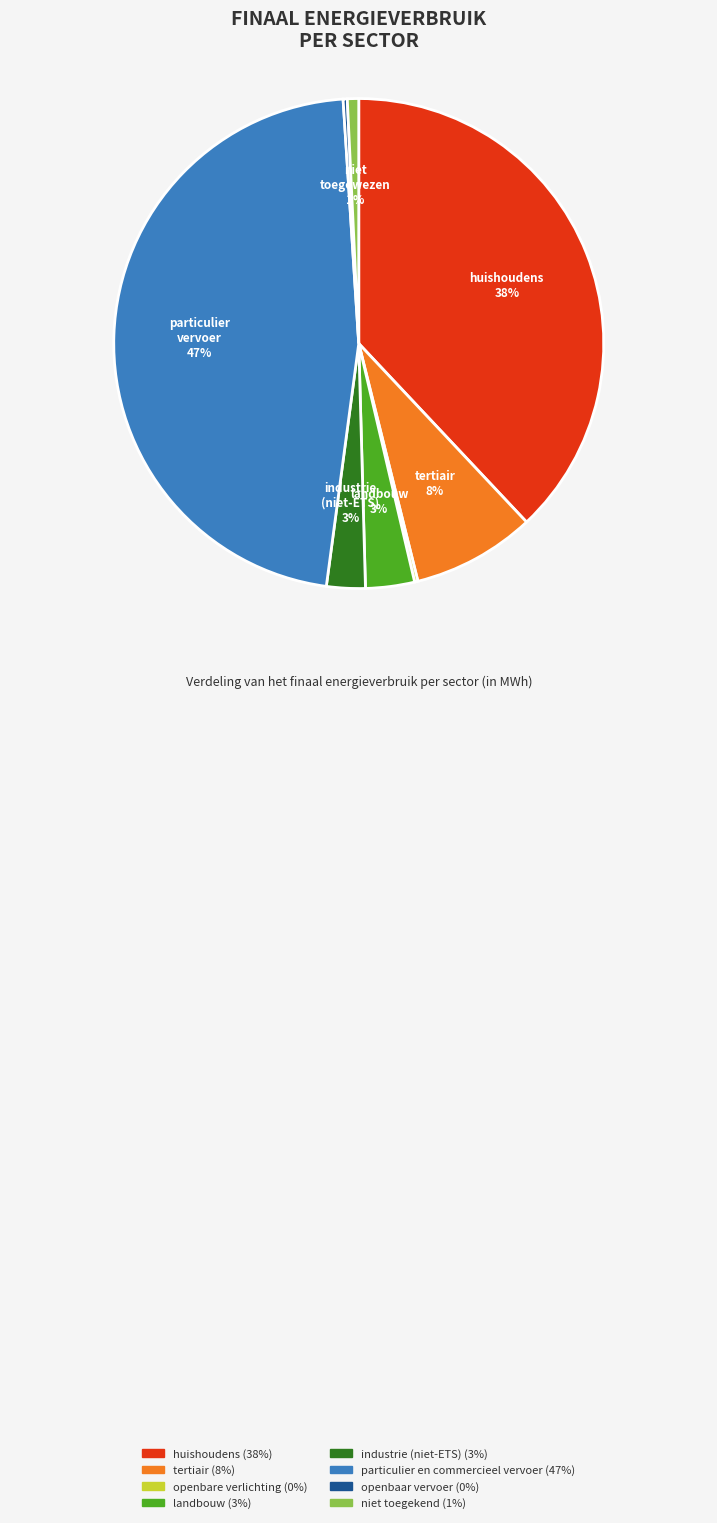

To the nearest percent, what is the difference between the largest and smallest slice percentages?

47%